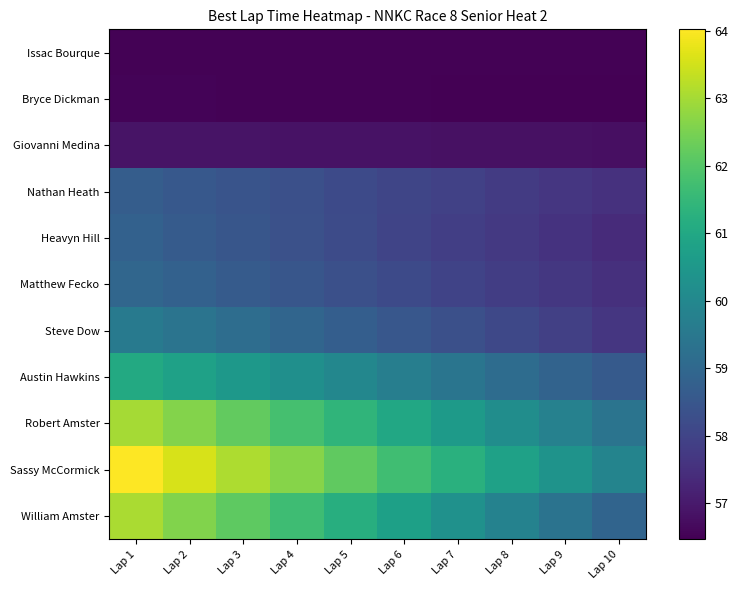

Between Lap 5 and Lap 10, which is larger?

Lap 5